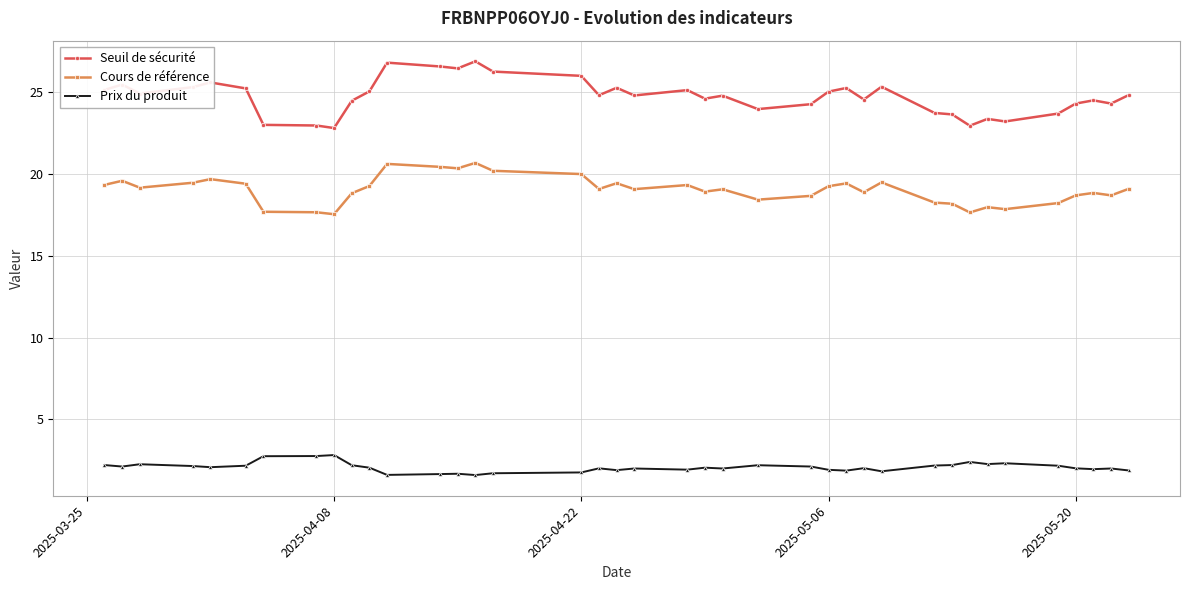

Which series has the widest spread of values?

Seuil de sécurité